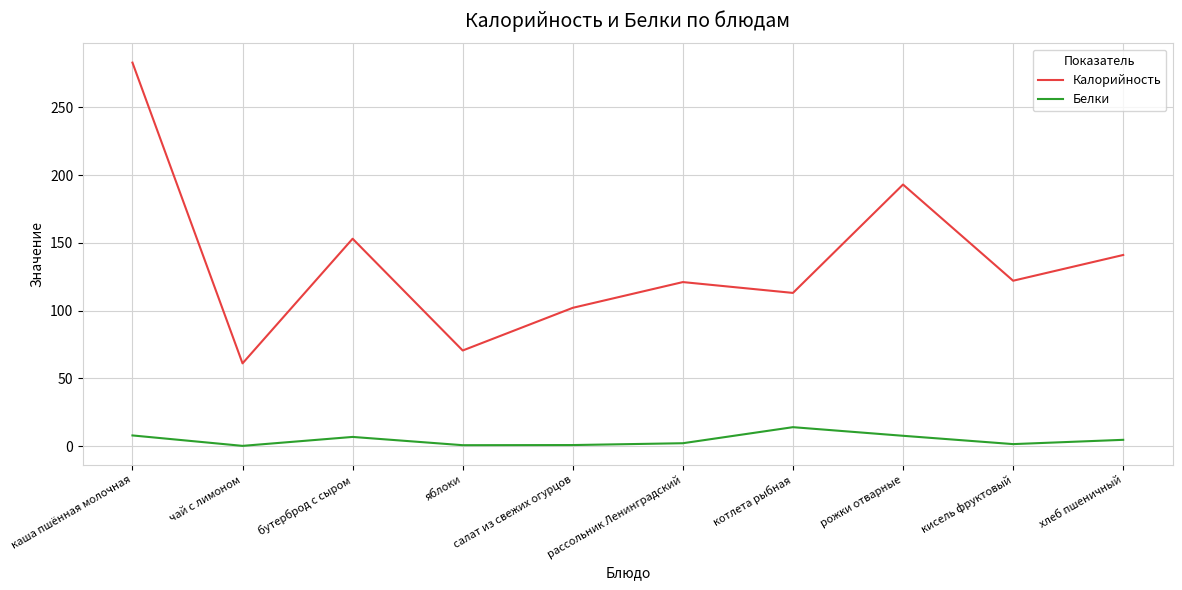

Which series has the largest range (max minus min)?

Калорийность